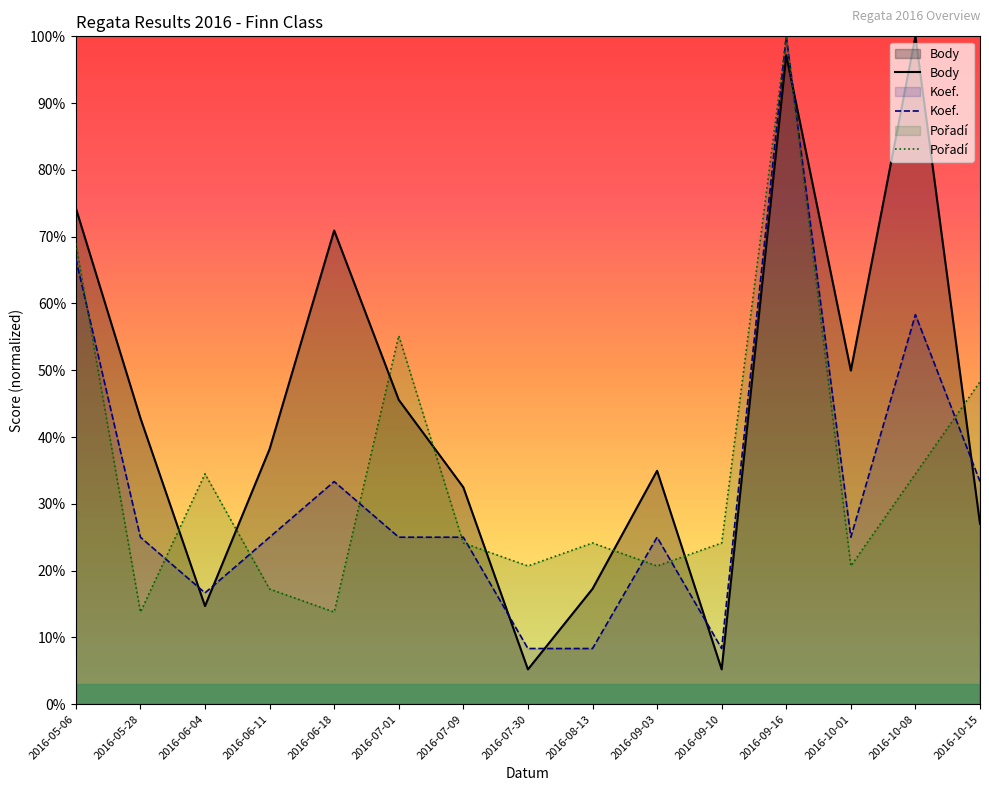

What is the maximum value for Pořadí?

100.0